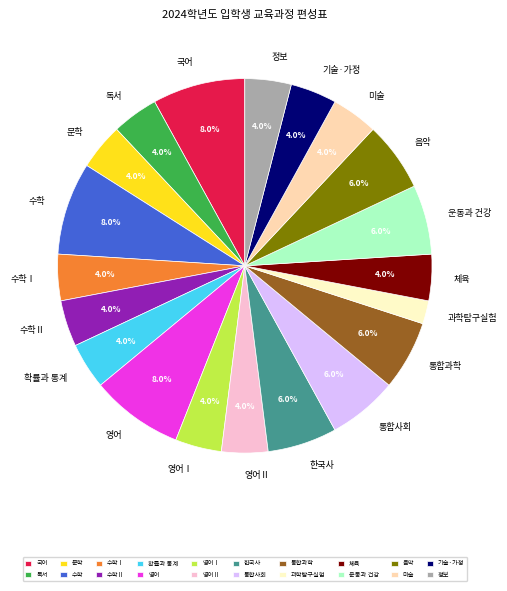

What is the smallest slice in the pie chart?

과학탐구실험